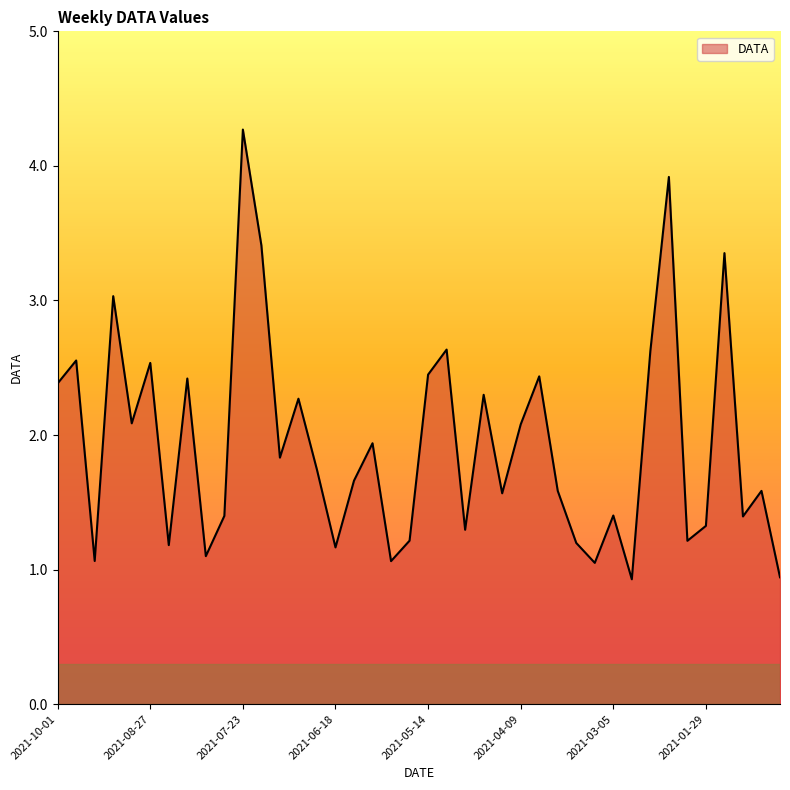

What is the smallest value displayed?

0.9